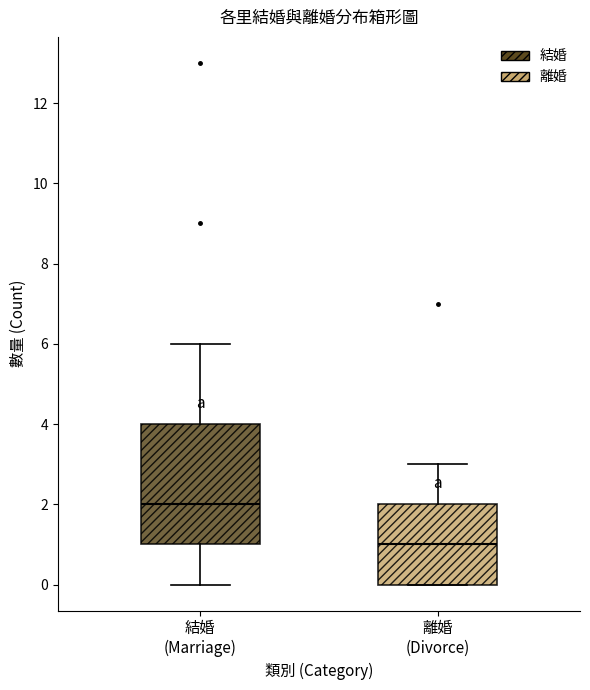

Comparing the boxes themselves (not the whiskers), which one is the tallest?

結婚 (Marriage)